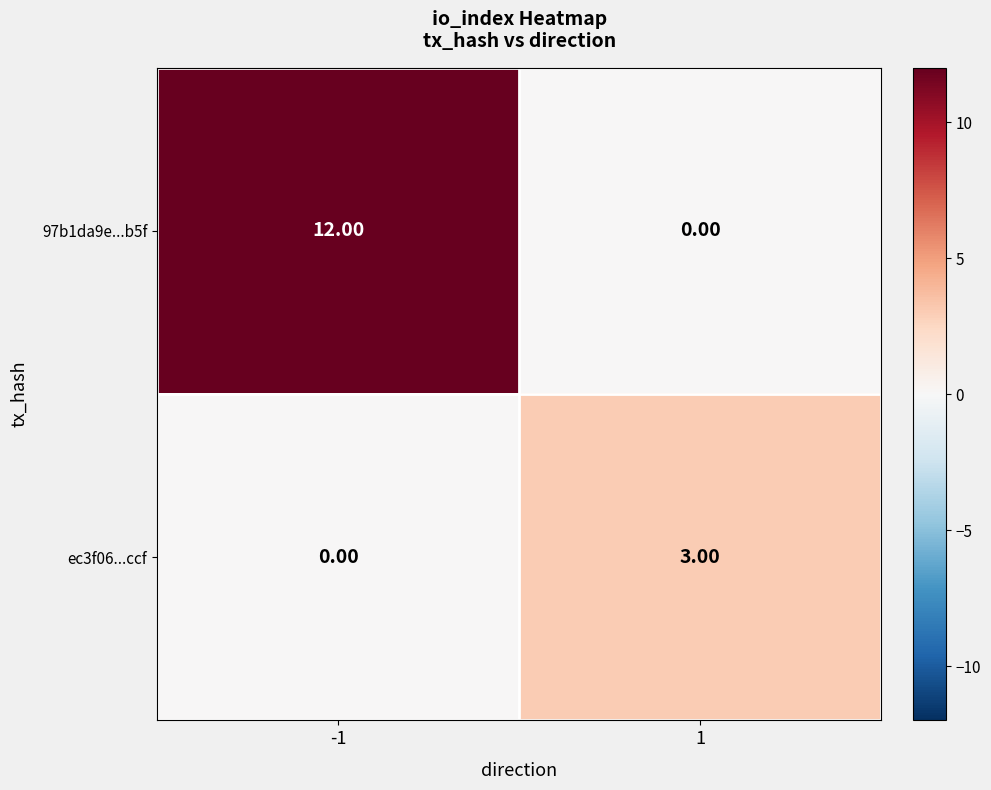

Between -1 and 1, which series saw the biggest shift?

97b1da9e...b5f